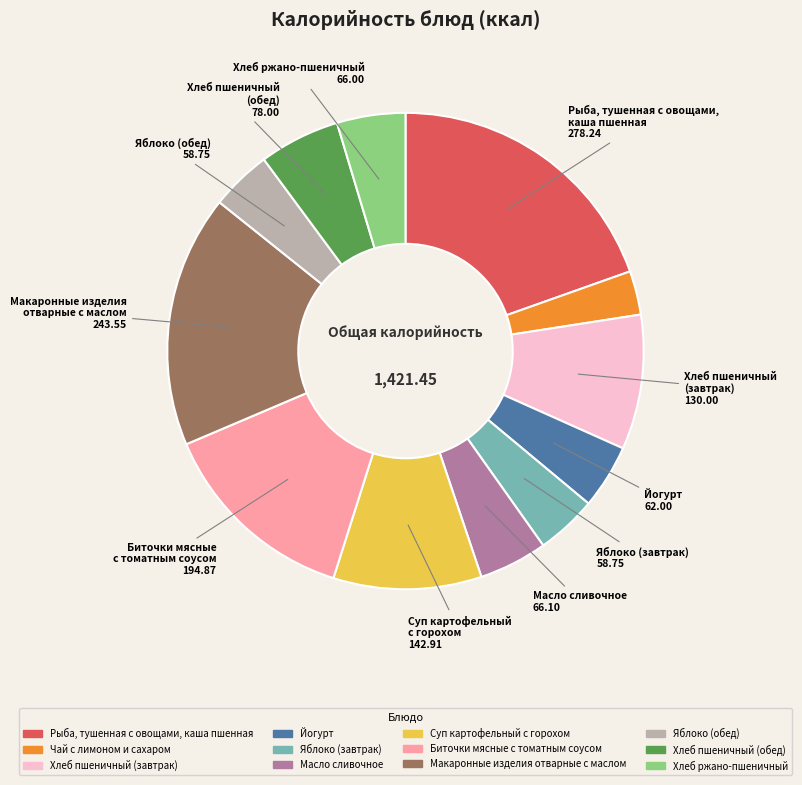

Is there a majority slice in this chart?

No